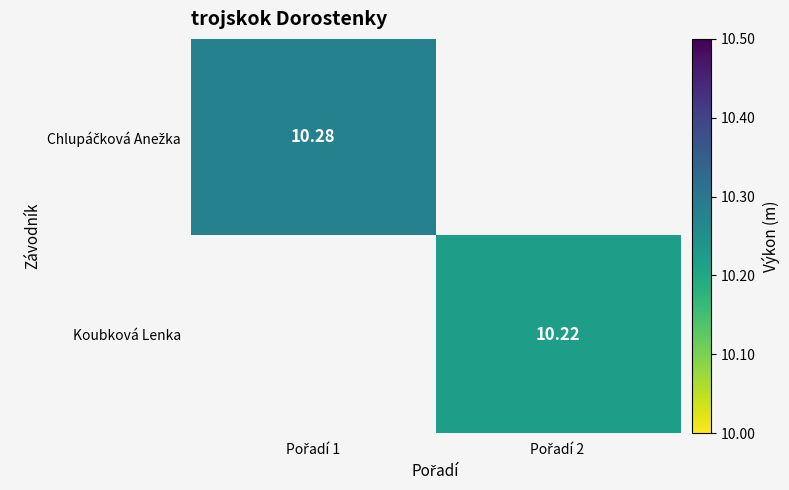

How many data points does each series have?

2